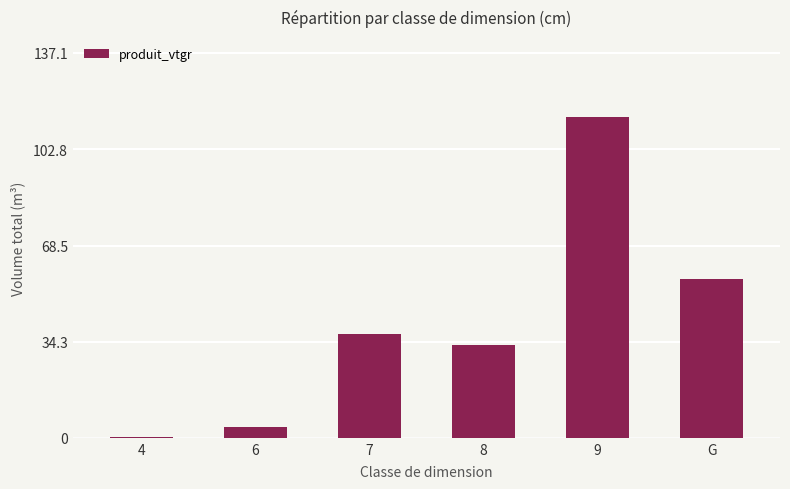

What is the difference between the values at 4 and 8?

32.7